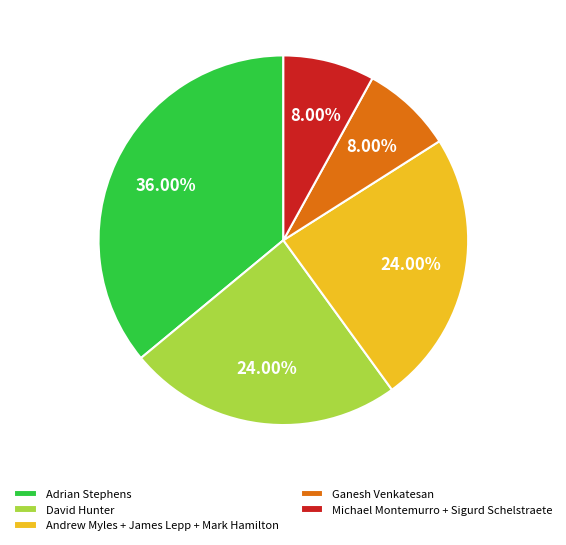

Between David Hunter and Ganesh Venkatesan, which is larger?

David Hunter